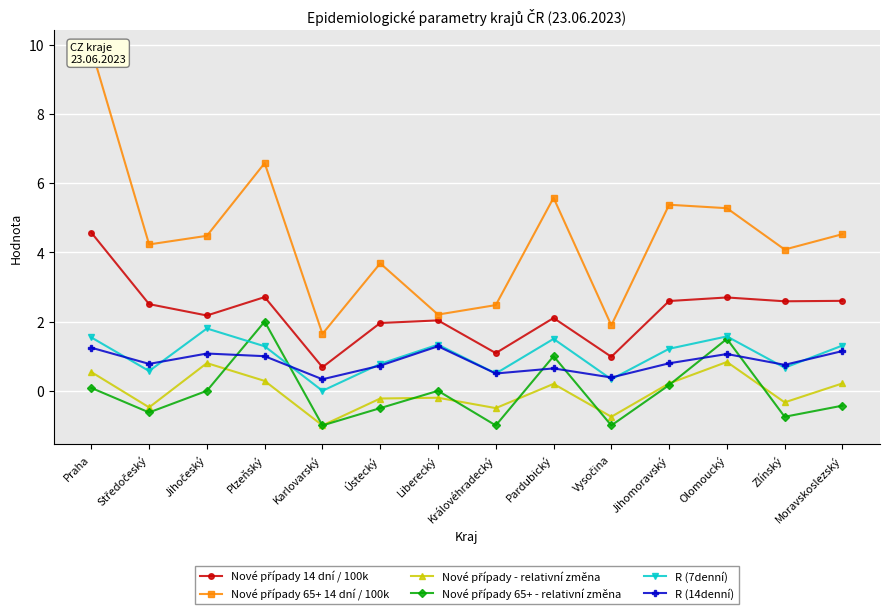

At which category is the sum across all series the highest?

Praha